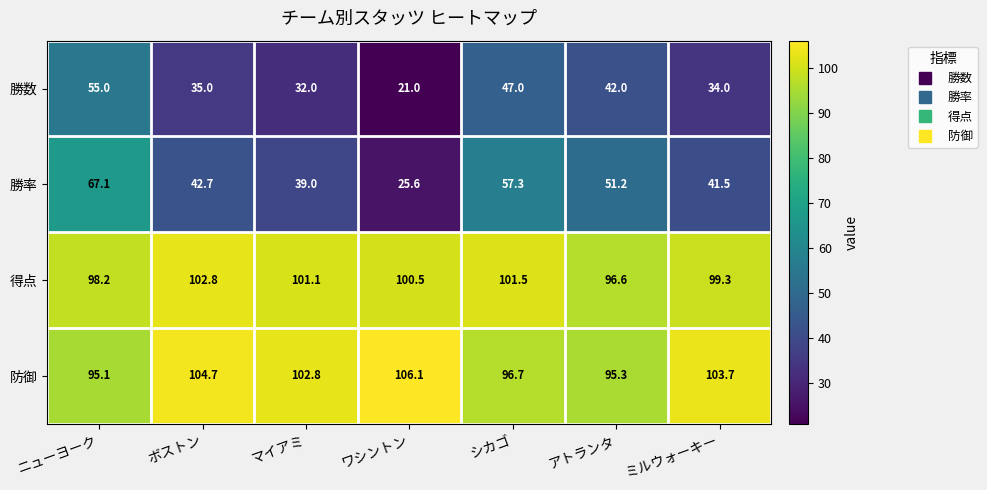

At ミルウォーキー, list the series in order from largest to smallest.

防御, 得点, 勝率, 勝数